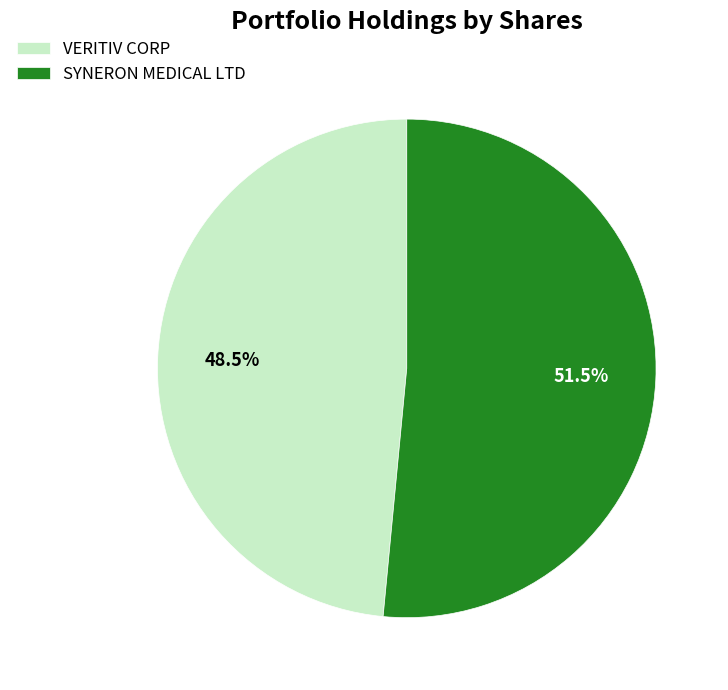

Does VERITIV CORP account for over 50% of the chart?

No